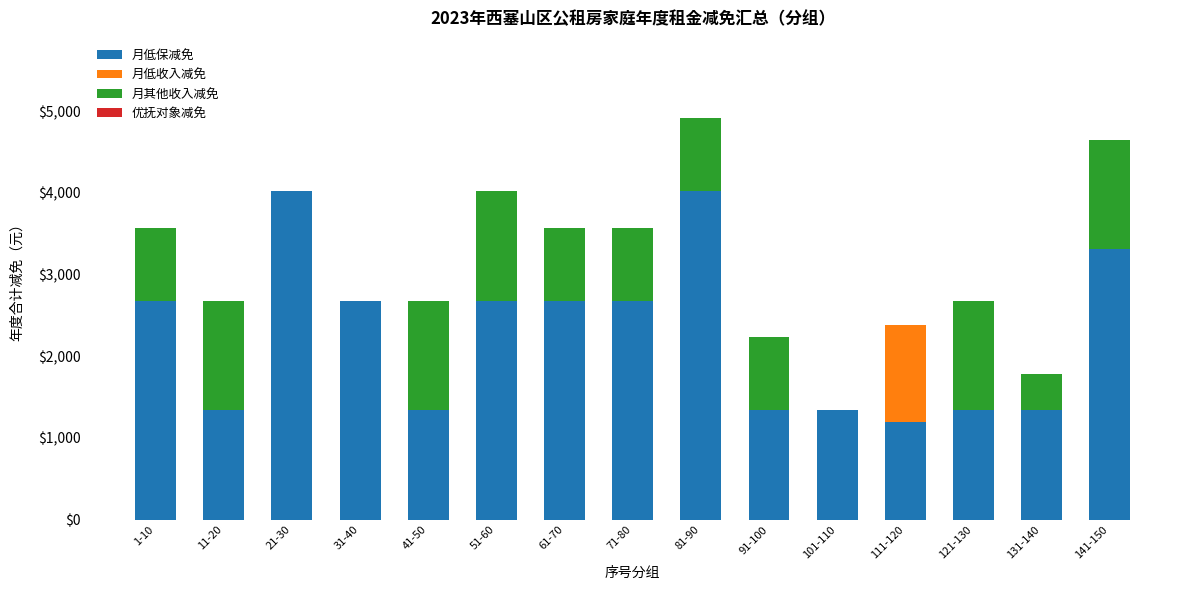

Are the bars horizontal?

No